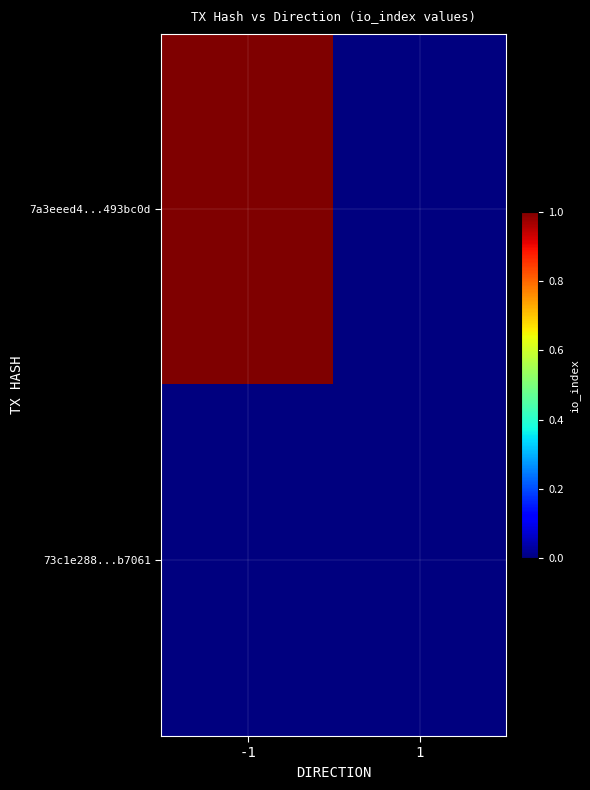

Reading left to right, extract all data points from this chart.

7a3eeed4...493bc0d: -1=1	1=0
73c1e288...b7061: -1=0	1=0